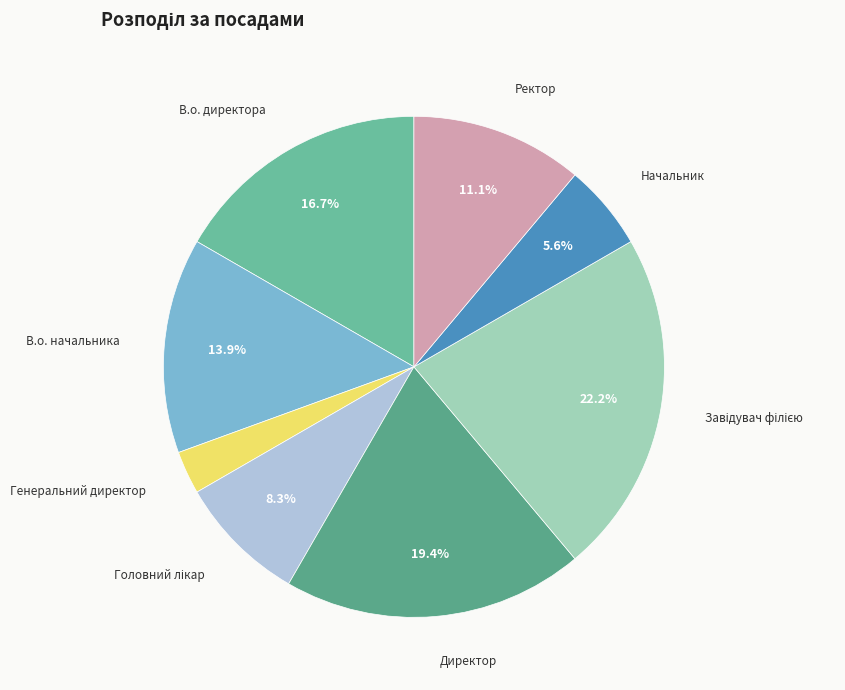

Count the number of slices in the pie.

8